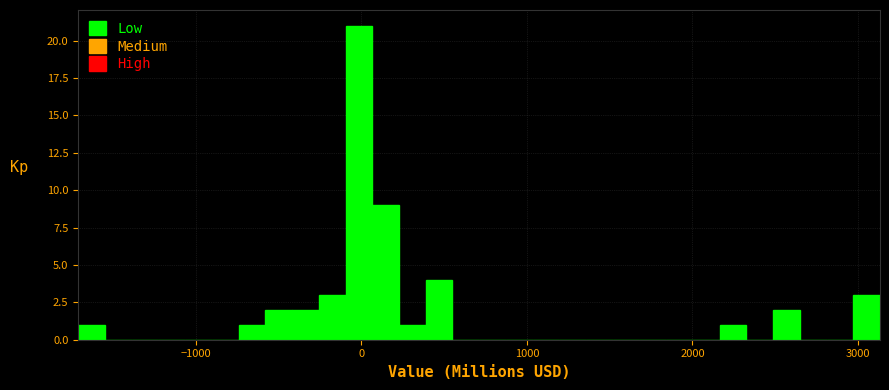

Around what value on the x-axis is the tallest bar? Give the approximate position of its centre, as read against the axis.

0